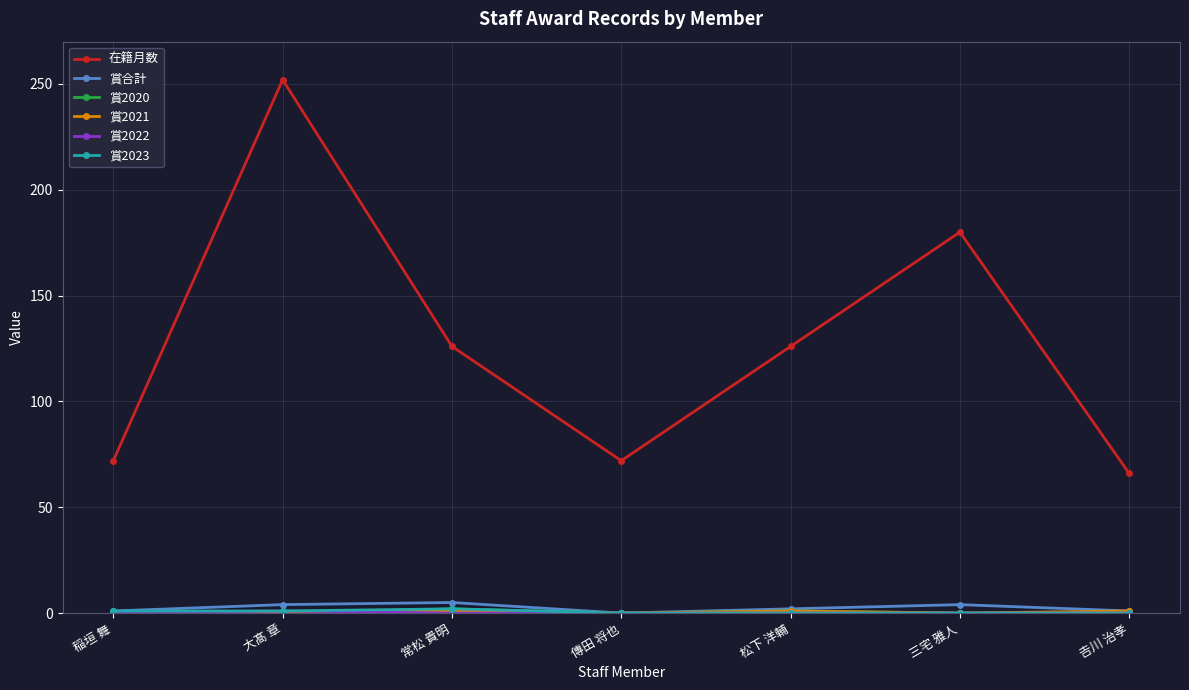

What is the label of the 1st point from the left?

稲垣 舞